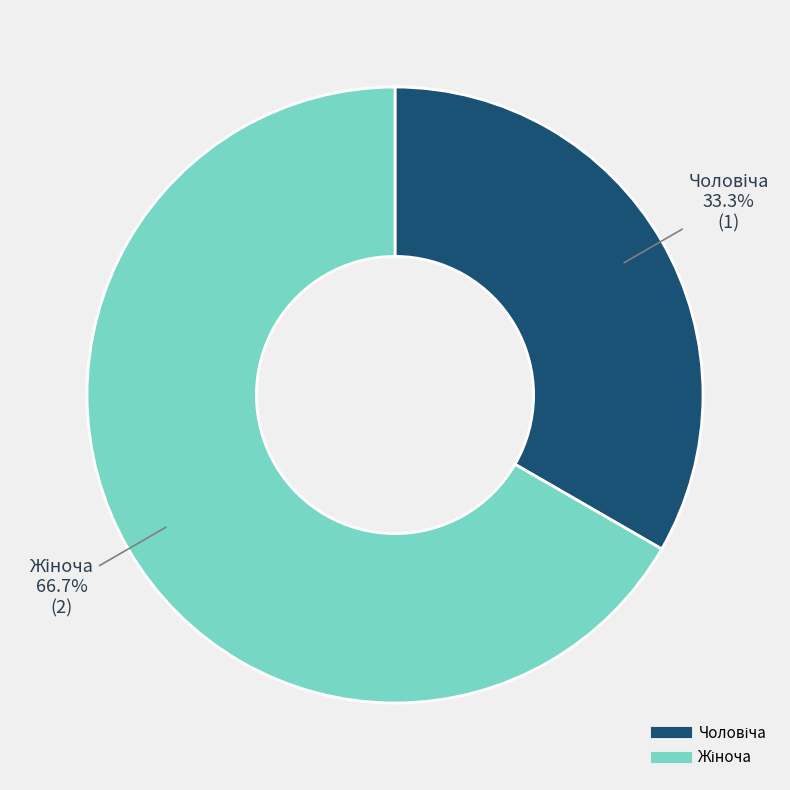

Is there a majority slice in this chart?

Yes